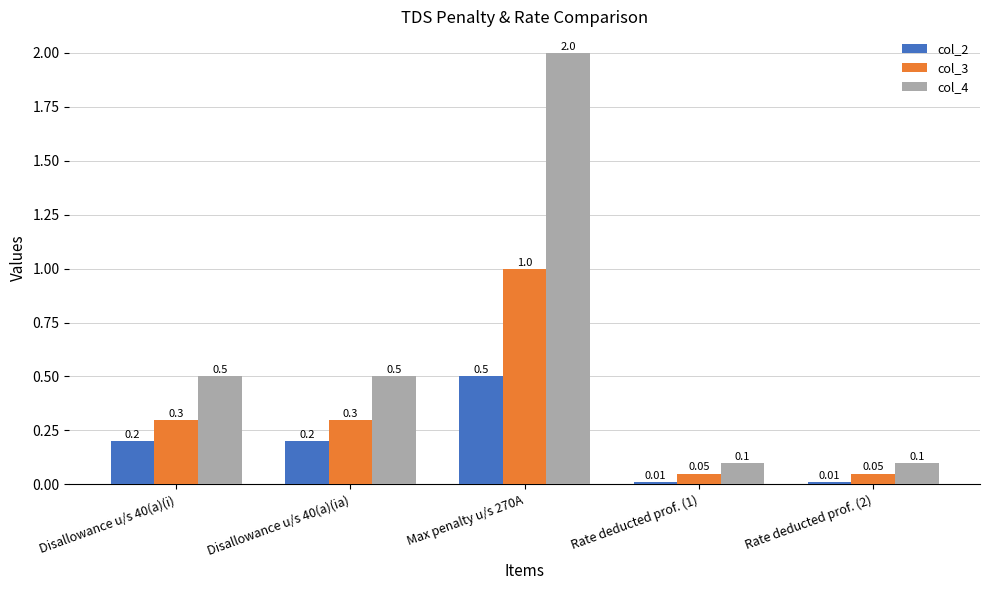

What is the sum of the col_4 values at Rate deducted prof. (2) and Disallowance u/s 40(a)(i)?

0.6